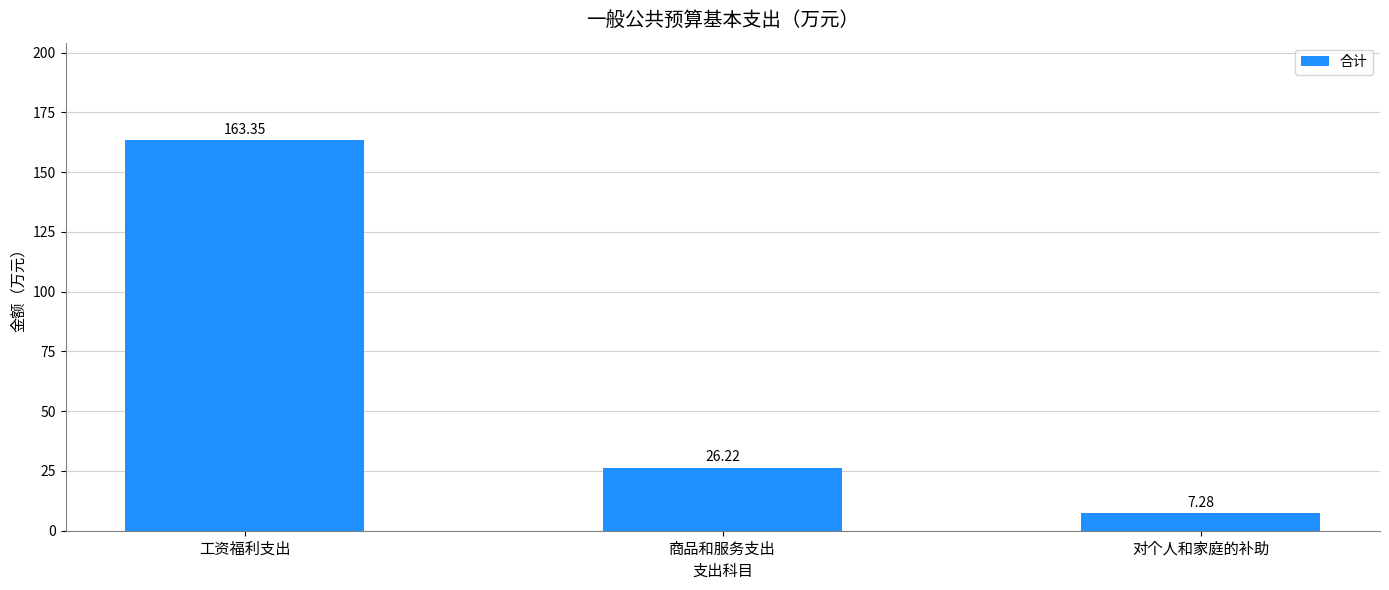

What is the difference between the second highest and minimum values?

18.9